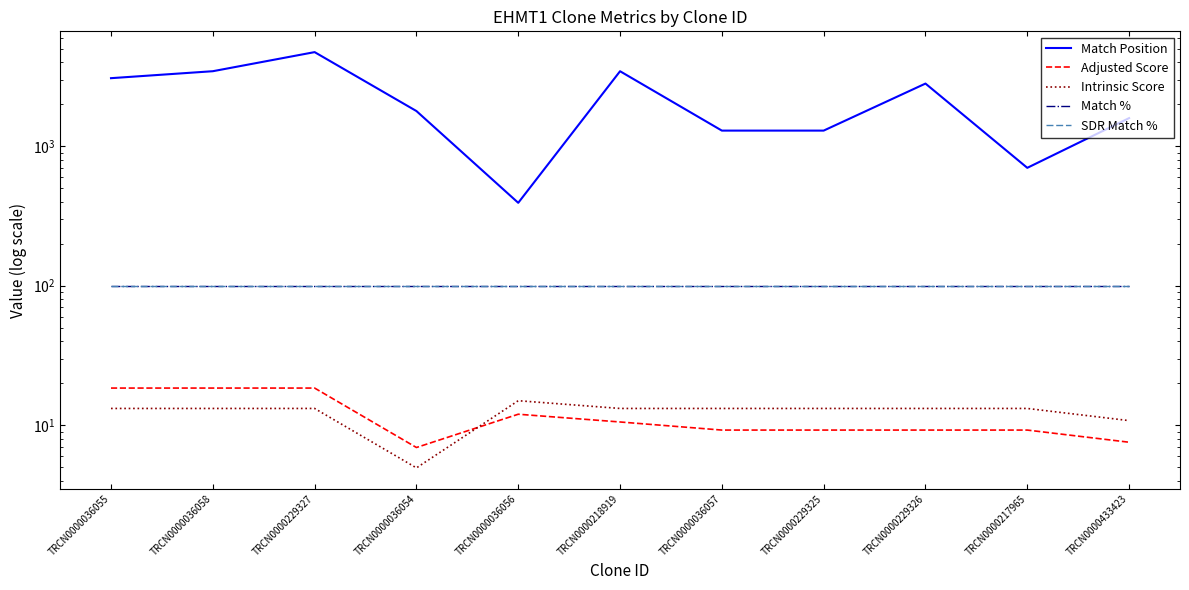

Reading left to right, list all the values displayed in this chart.

Match Position: TRCN0000036055=3074.0	TRCN0000036058=3448.0	TRCN0000229327=4725.0	TRCN0000036054=1787.0	TRCN0000036056=393.0	TRCN0000218919=3447.0	TRCN0000036057=1294.0	TRCN0000229325=1294.0	TRCN0000229326=2812.0	TRCN0000217965=700.0	TRCN0000433423=1590.0
Adjusted Score: TRCN0000036055=18.5	TRCN0000036058=18.5	TRCN0000229327=18.5	TRCN0000036054=6.9	TRCN0000036056=12.0	TRCN0000218919=10.6	TRCN0000036057=9.2	TRCN0000229325=9.2	TRCN0000229326=9.2	TRCN0000217965=9.2	TRCN0000433423=7.6
Intrinsic Score: TRCN0000036055=13.2	TRCN0000036058=13.2	TRCN0000229327=13.2	TRCN0000036054=5.0	TRCN0000036056=15.0	TRCN0000218919=13.2	TRCN0000036057=13.2	TRCN0000229325=13.2	TRCN0000229326=13.2	TRCN0000217965=13.2	TRCN0000433423=10.8
Match %: TRCN0000036055=100.0	TRCN0000036058=100.0	TRCN0000229327=100.0	TRCN0000036054=100.0	TRCN0000036056=100.0	TRCN0000218919=100.0	TRCN0000036057=100.0	TRCN0000229325=100.0	TRCN0000229326=100.0	TRCN0000217965=100.0	TRCN0000433423=100.0
SDR Match %: TRCN0000036055=100.0	TRCN0000036058=100.0	TRCN0000229327=100.0	TRCN0000036054=100.0	TRCN0000036056=100.0	TRCN0000218919=100.0	TRCN0000036057=100.0	TRCN0000229325=100.0	TRCN0000229326=100.0	TRCN0000217965=100.0	TRCN0000433423=100.0